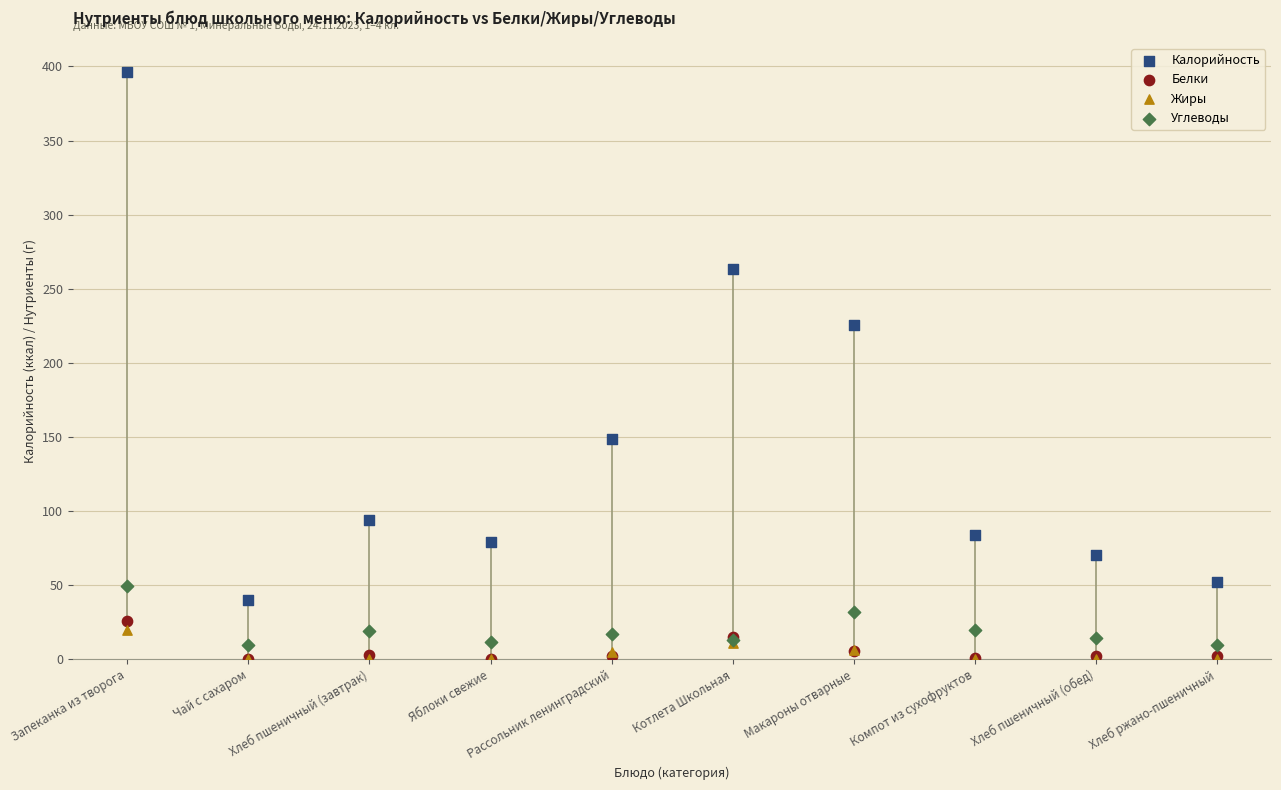

Across all series, what Y value is closest to 198?

225.5